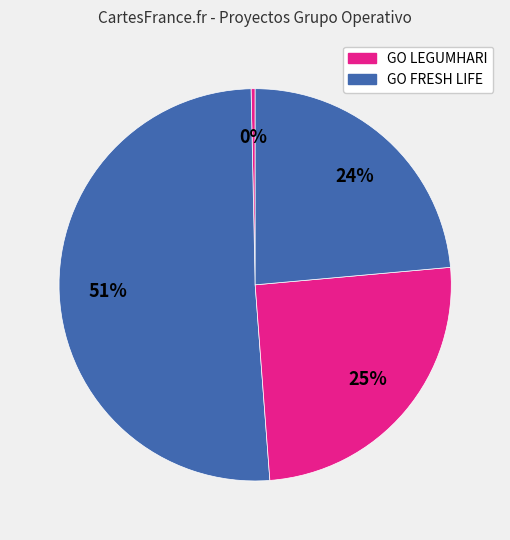

Count the number of slices in the pie.

4